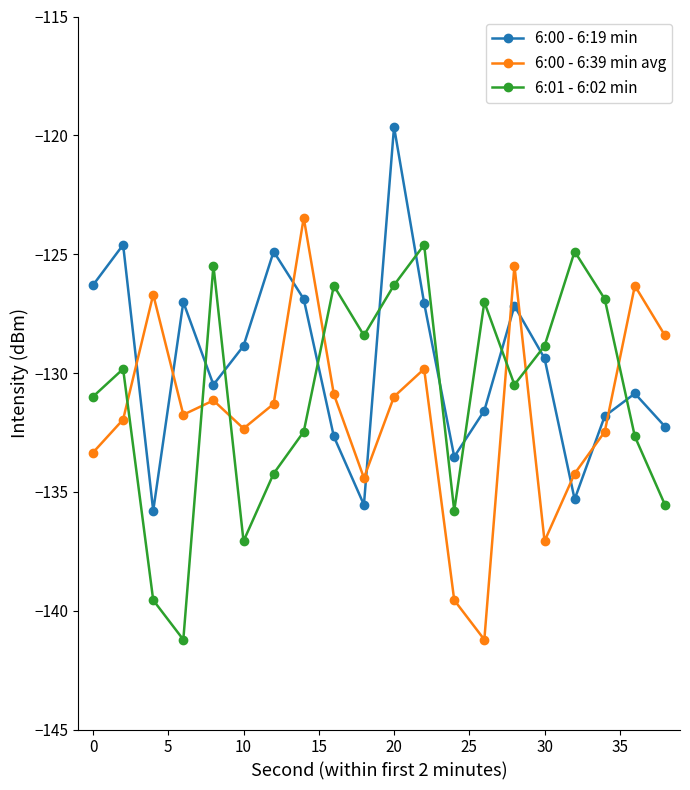

True or false: 6:00 - 6:19 min and 6:01 - 6:02 min cross at least once.

True